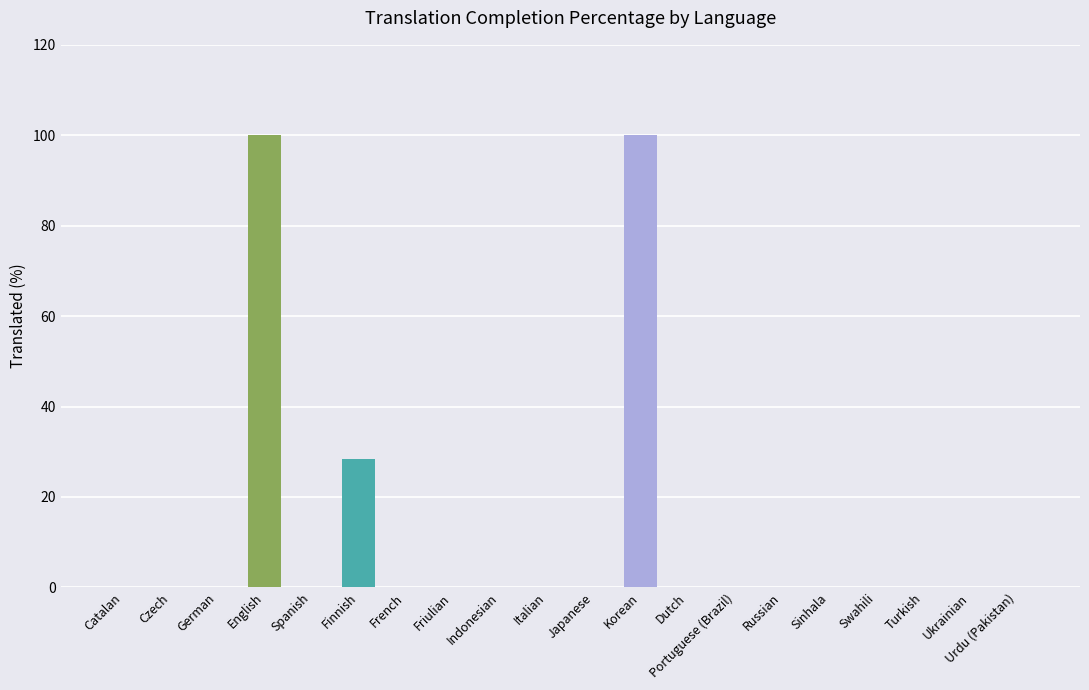

The chart shows a value of -33.0 at Spanish. True or false?

False